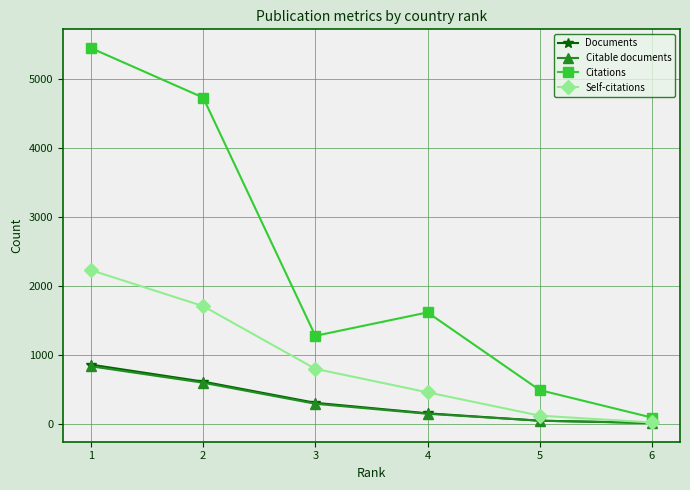

Which series has the largest range (max minus min)?

Citations